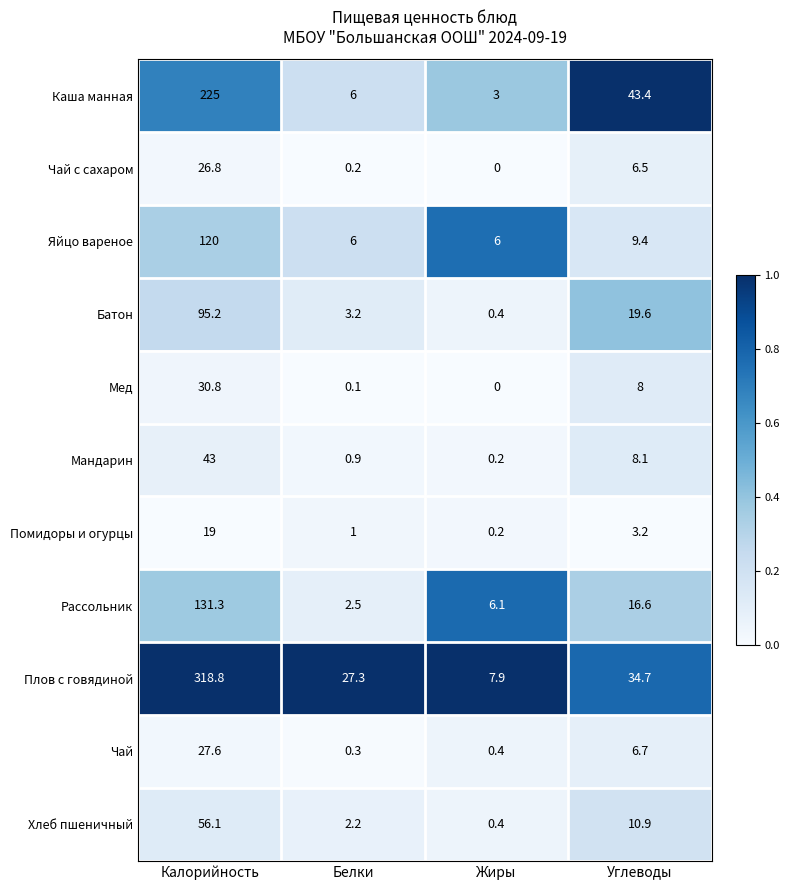

Is it true that Хлеб пшеничный equals 18.7 at Углеводы?

False